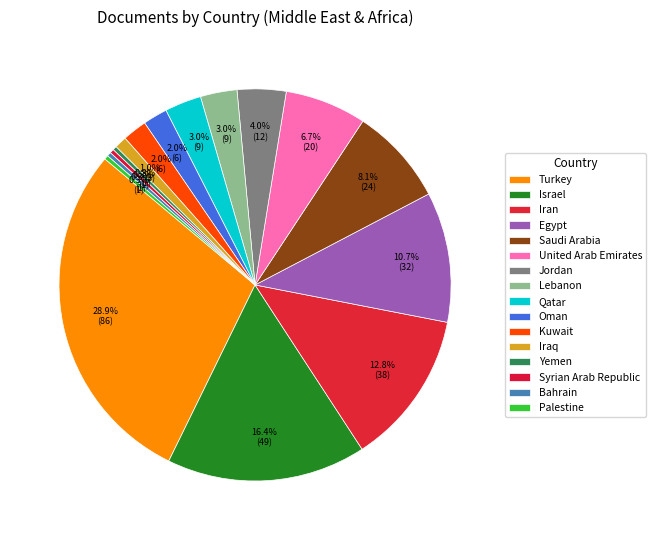

Count the number of slices in the pie.

16